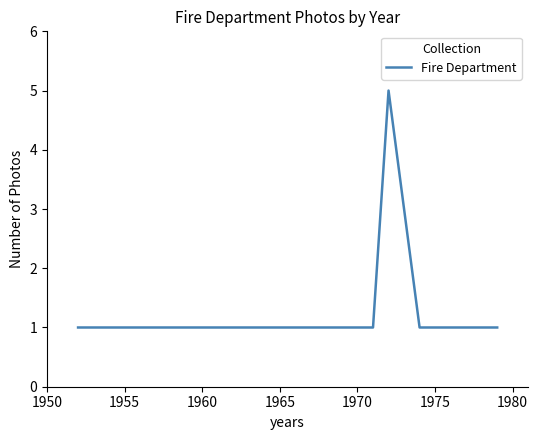

What is the greatest value displayed?

5